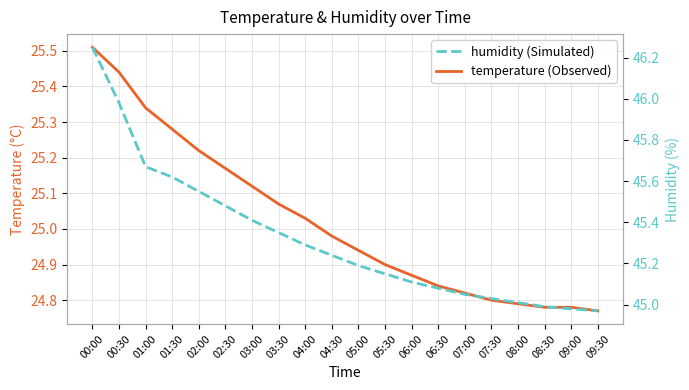

The humidity series shows 64.0 at 03:00. True or false?

False